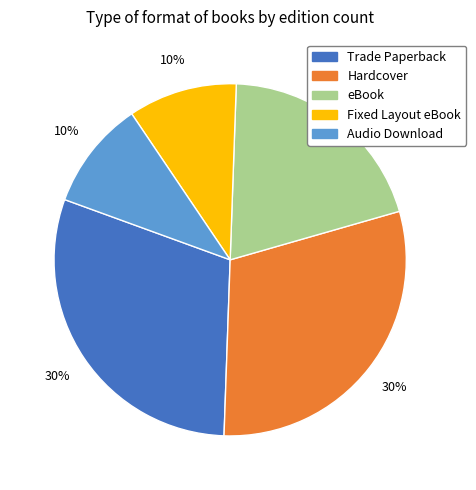

What percentage is the Fixed Layout eBook slice, to the nearest percent?

10%